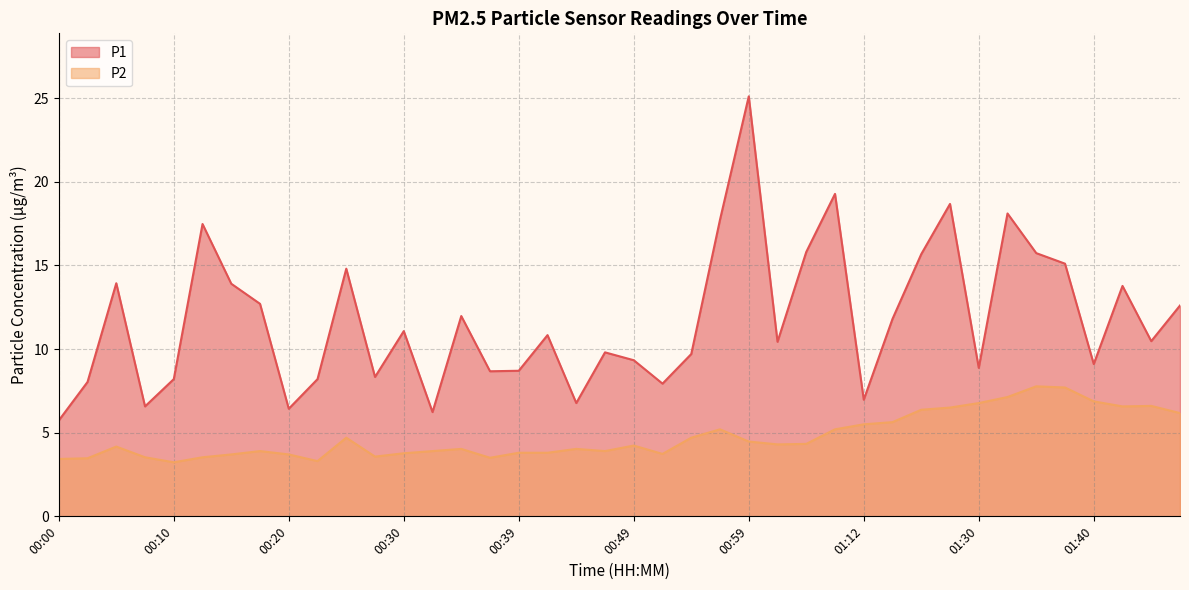

Does the chart have visible grid lines?

Yes